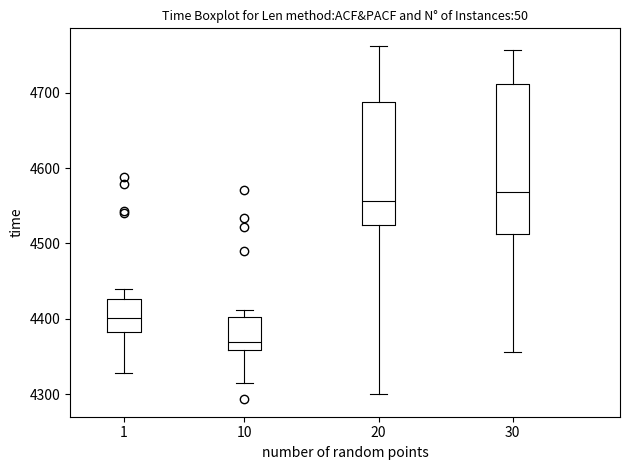

Reading left to right, transcribe this box plot: for each box, give where its median line is, the range the box spans, and where its two whiskers end, as read against the y-axis. The values are not printed on the chart, so give them approximately, as read against the axis.

1: median 4400, box 4380 to 4430, whiskers 4330 to 4440
10: median 4370, box 4360 to 4400, whiskers 4320 to 4410
20: median 4560, box 4520 to 4690, whiskers 4300 to 4760
30: median 4570, box 4510 to 4710, whiskers 4360 to 4760